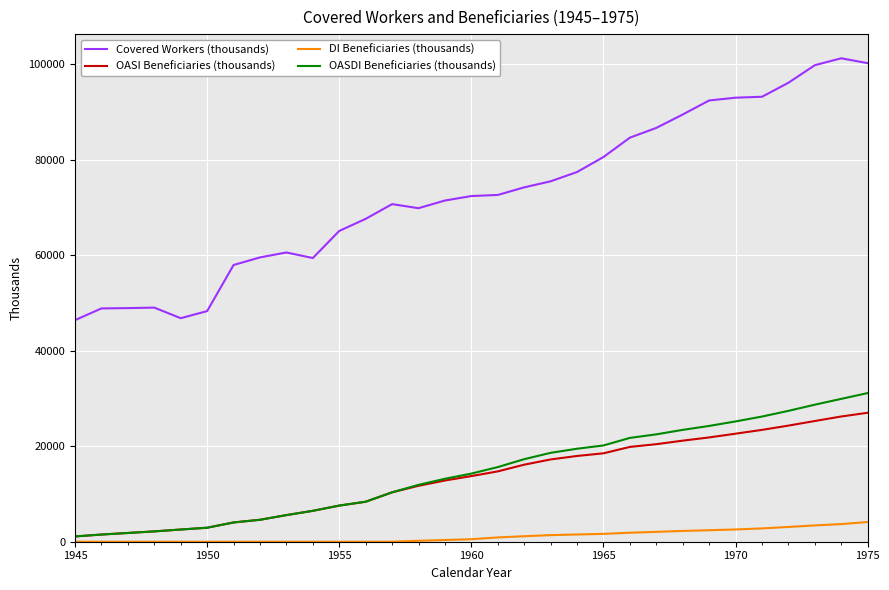

Which series has the largest range (max minus min)?

Covered Workers (thousands)